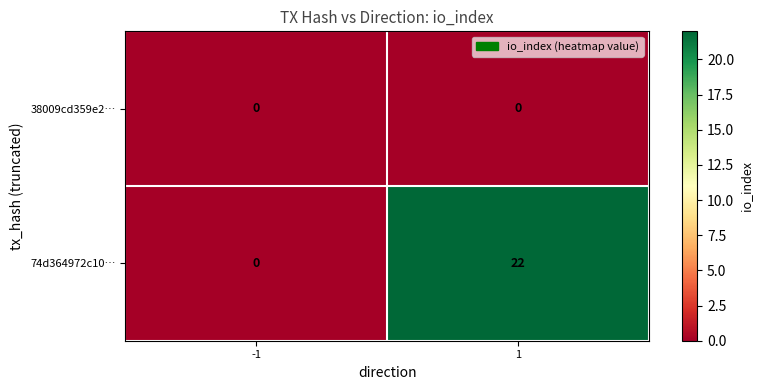

How many categories are shown in the chart?

2